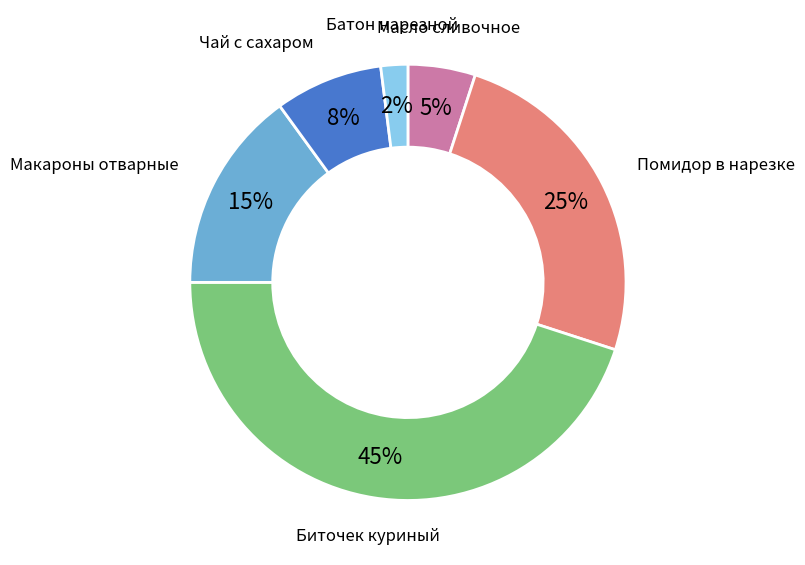

Is there any slice that represents more than half of the pie?

No